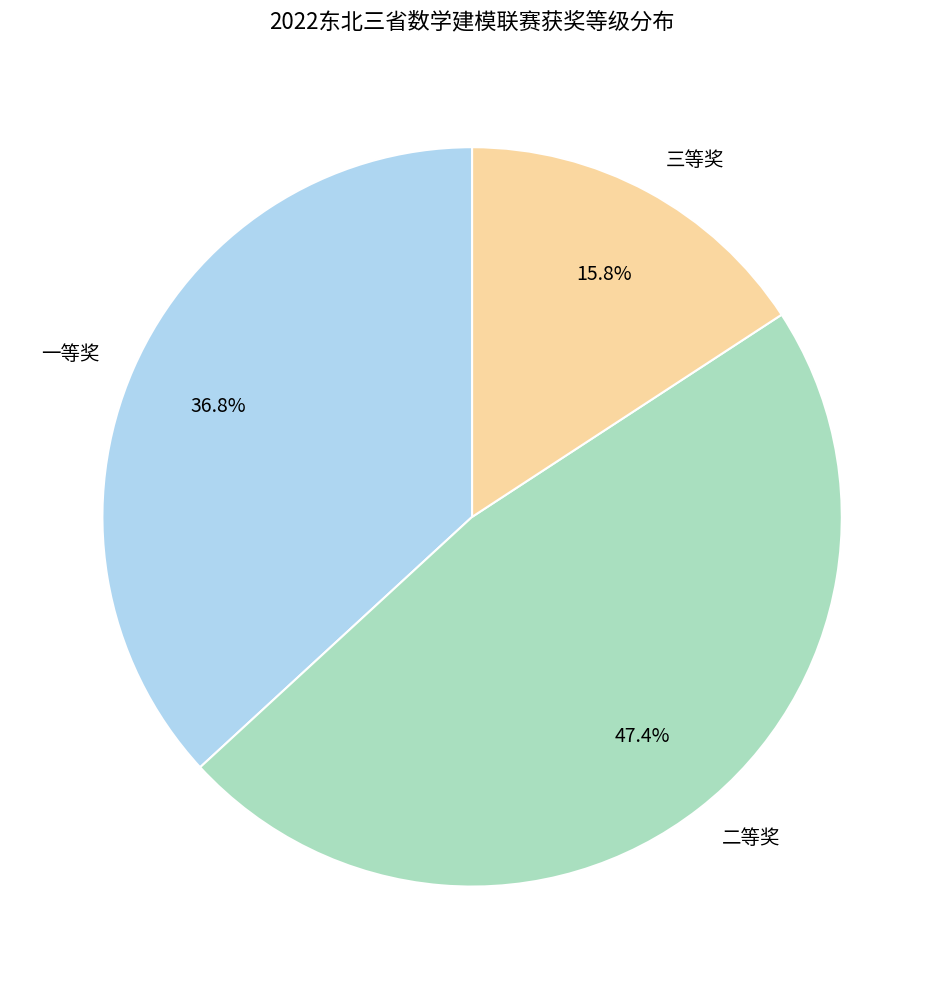

To the nearest percent, what is the difference between the 一等奖 and 三等奖 slice percentages?

21%